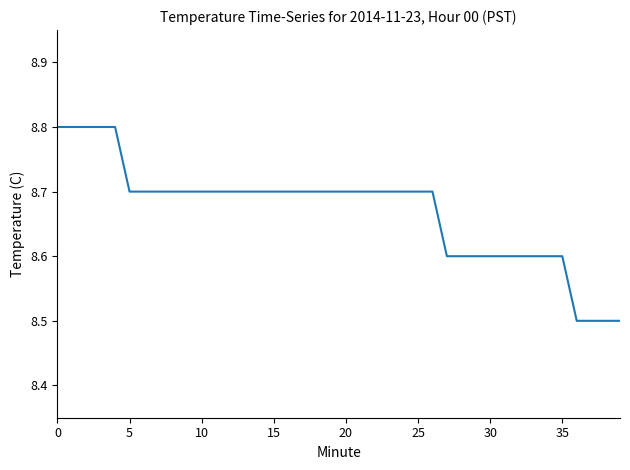

What is the maximum value shown in the chart?

8.8